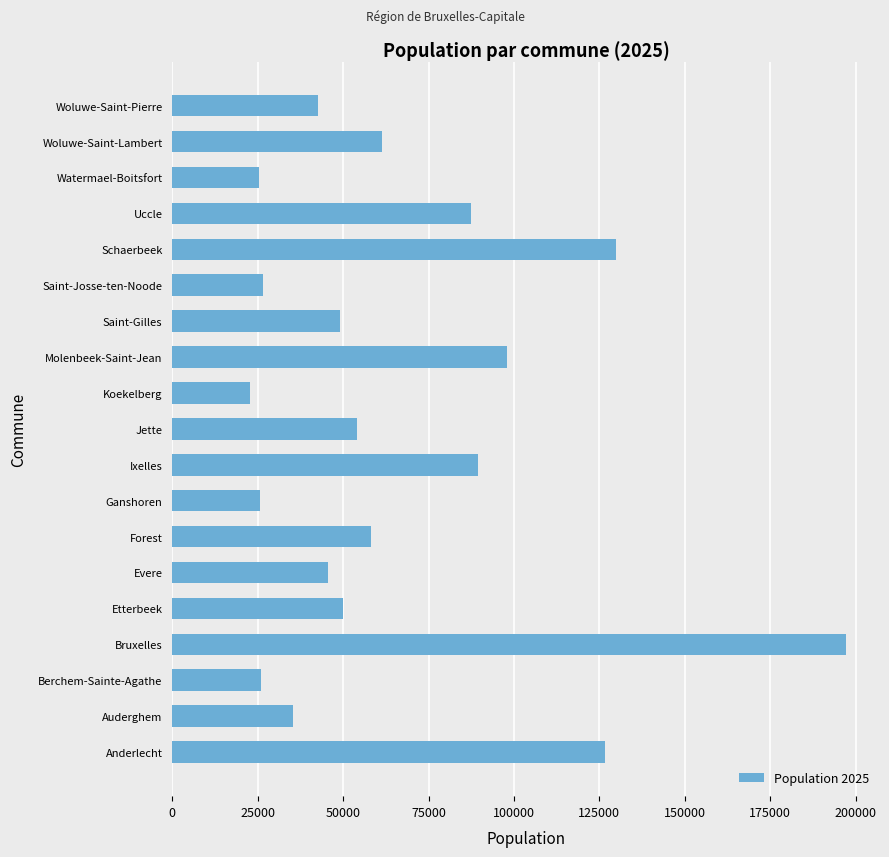

At which category does the chart reach its peak across all series?

Bruxelles